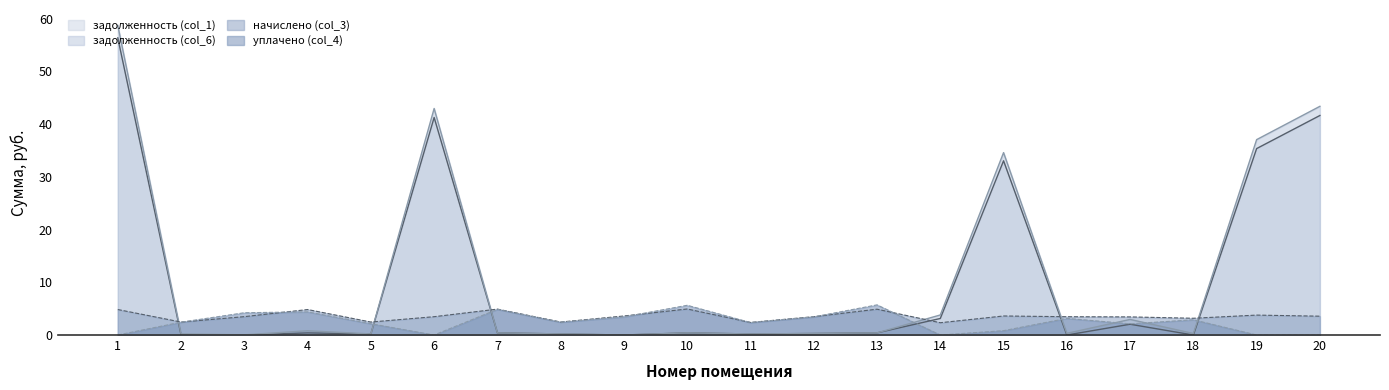

At which label does задолженность col_6 reach its minimum?

9